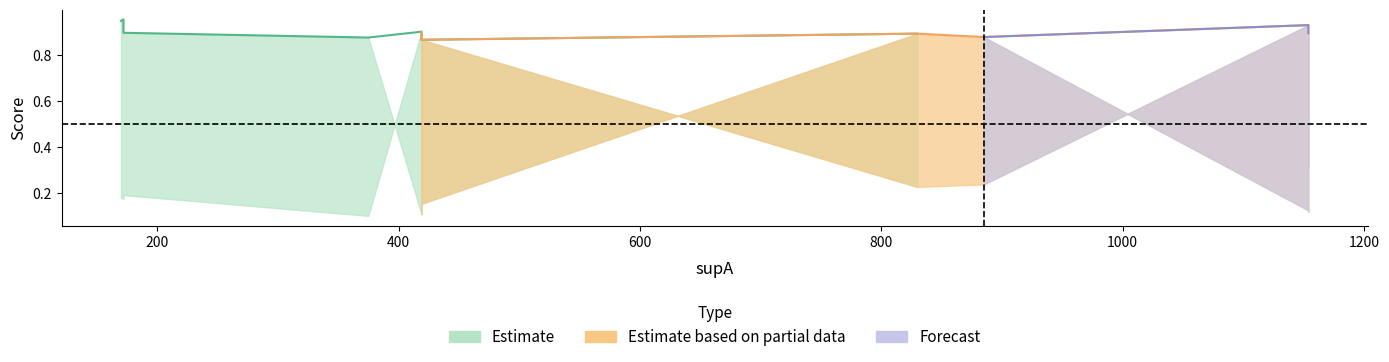

Reading left to right, extract all data points from this chart.

condBA: 0.2	0.2	0.2	0.9	0.9	0.9	0.9	0.2	0.3	0.2	0.9	0.2	0.1	0.1	0.9
value: 1.0	0.9	0.9	0.9	0.9	0.9	0.9	0.9	0.9	0.9	0.9	0.9	0.9	0.9	0.9
condAB: 1.0	0.9	0.9	0.1	0.1	0.1	0.1	0.9	0.9	0.9	0.1	0.9	0.9	0.9	0.2